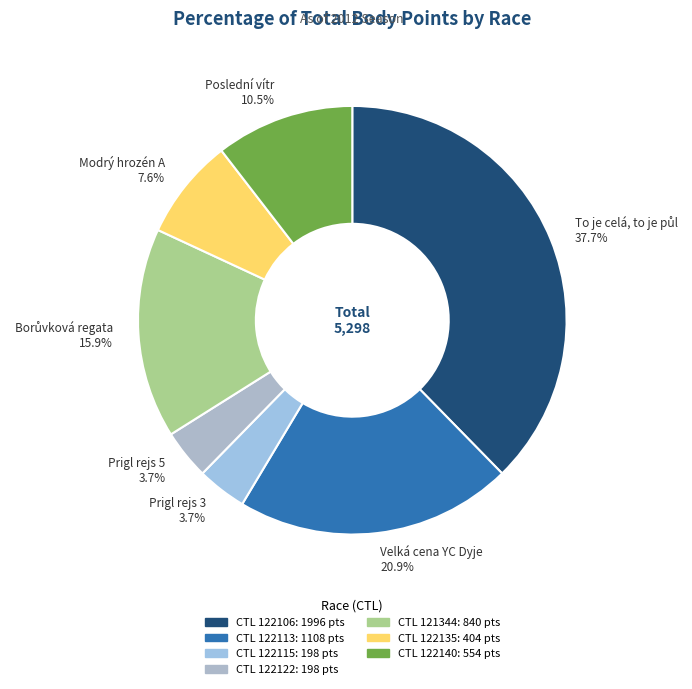

Does Velká cena YC Dyje 20.9% account for over 50% of the chart?

No